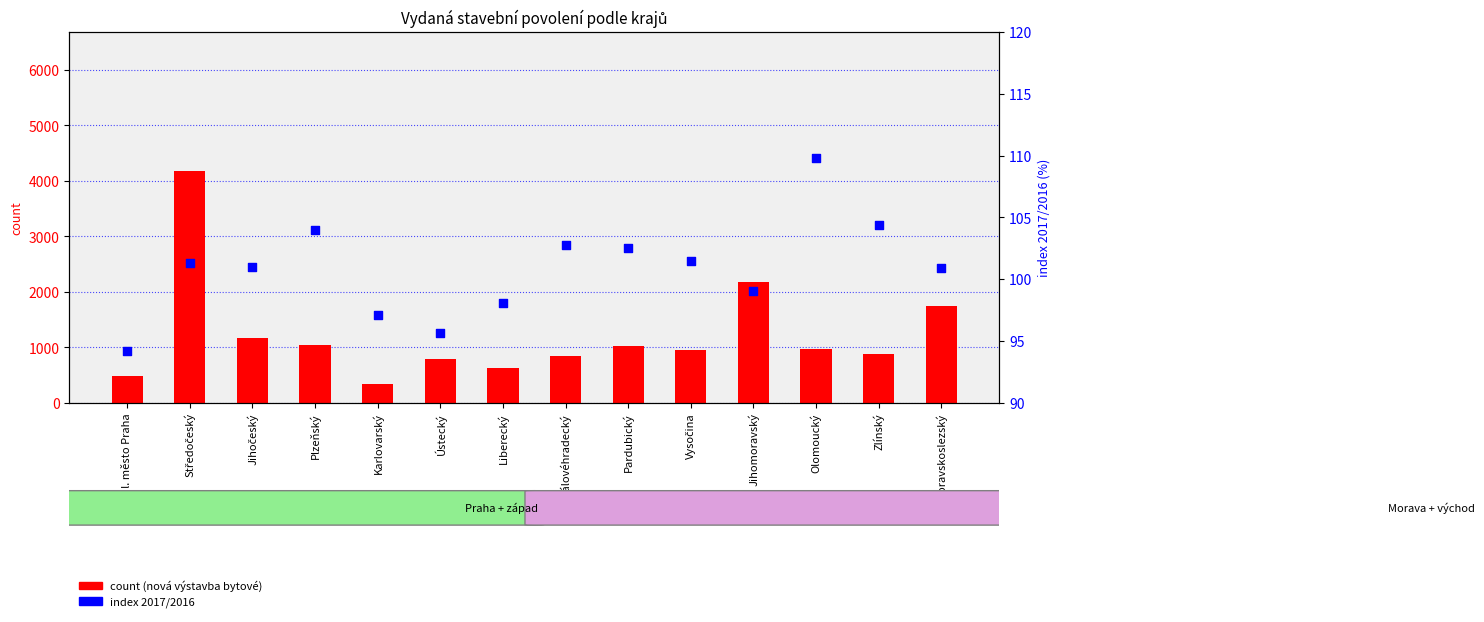

Which series reaches the maximum Y coordinate?

count